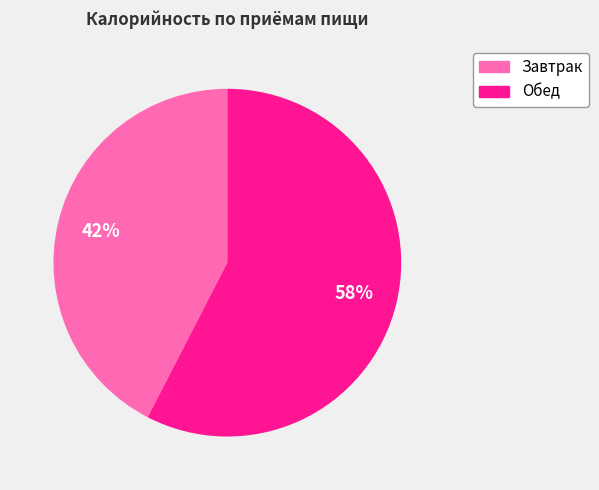

Combined, do Завтрак and Обед account for over 50%?

Yes